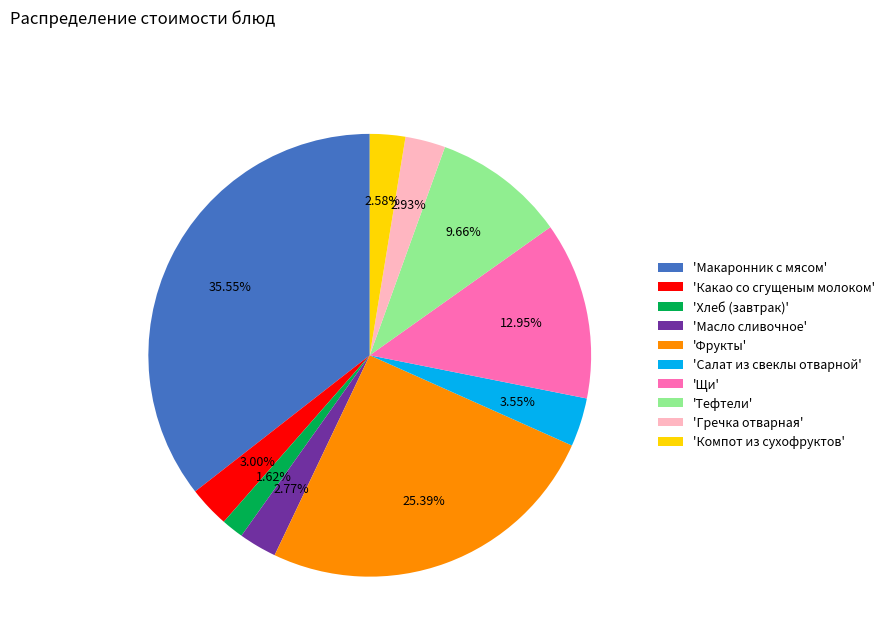

Is the sum of 'Какао со сгущеным молоком' and 'Гречка отварная' greater than half?

No